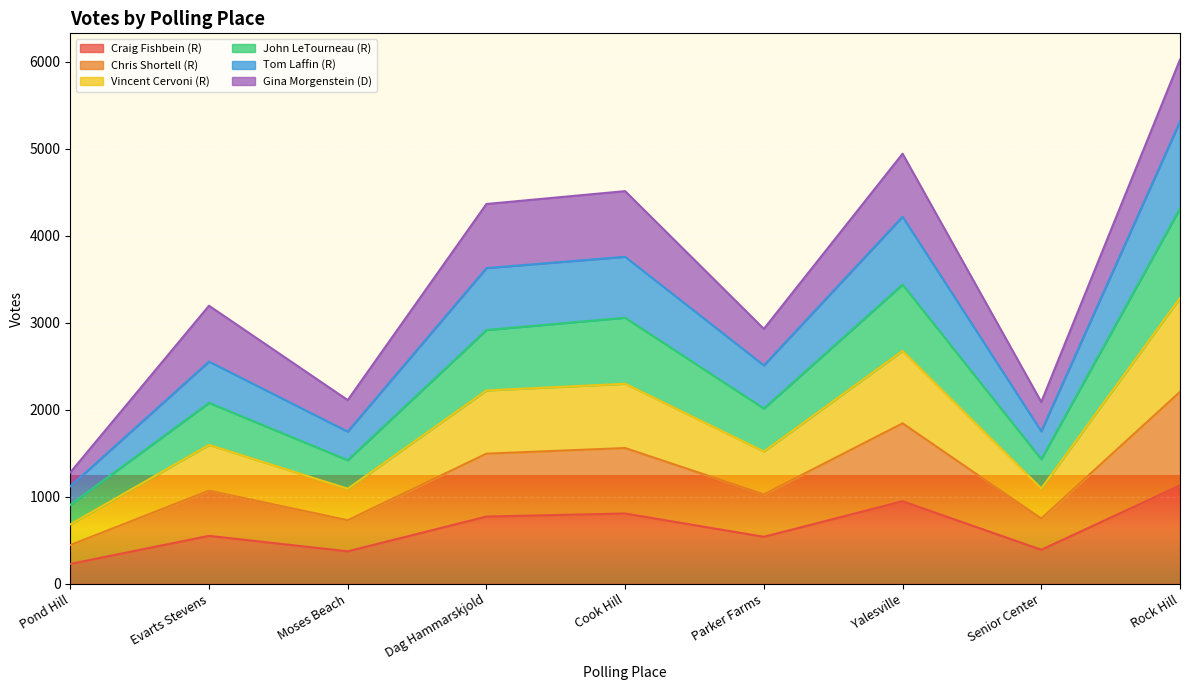

True or false: Tom Laffin (R) has more than 0 points higher than both neighbors.

True